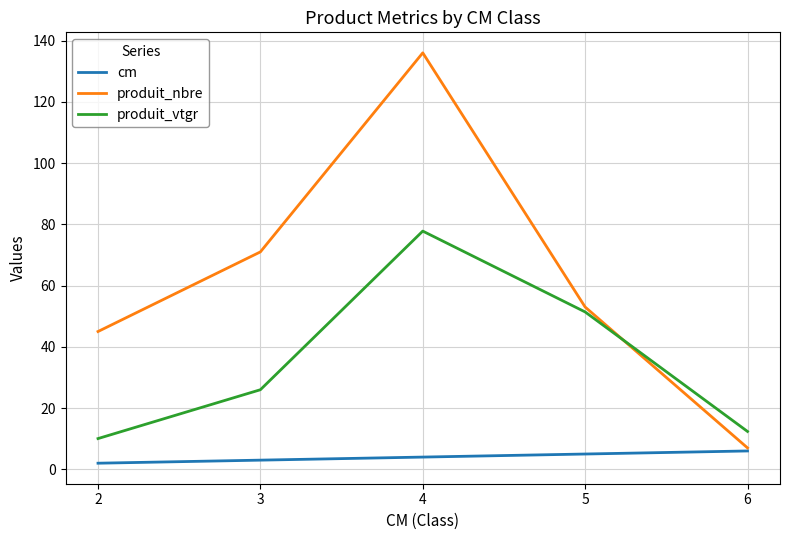

What value does the cm series have at 4?

4.0